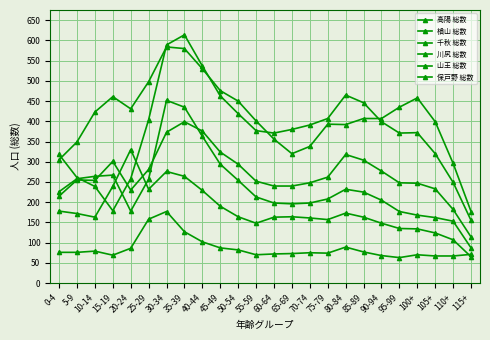

How many data points in 川尻 総数 are less than 225?

12